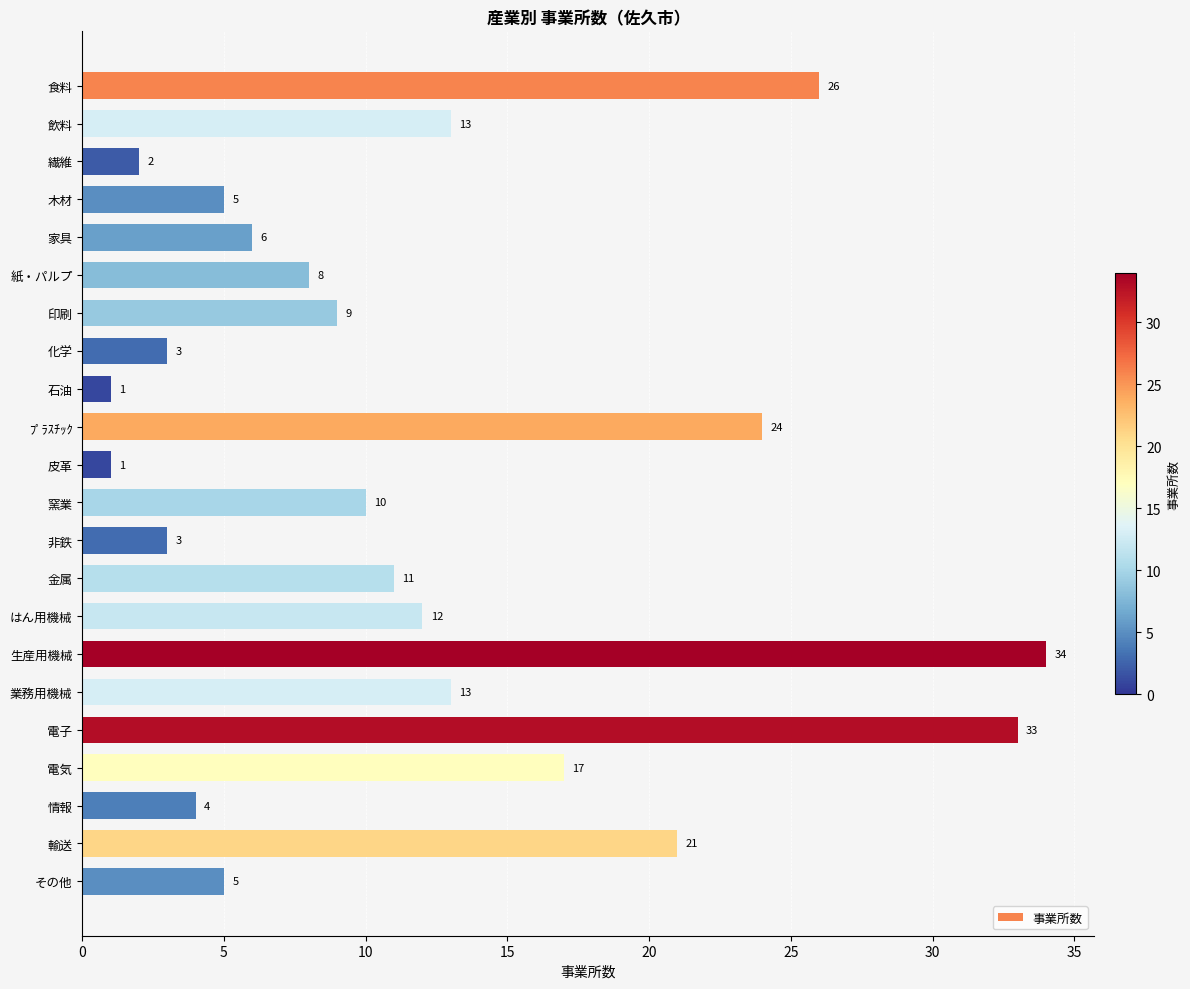

At which category does the chart reach its peak across all series?

生産用機械